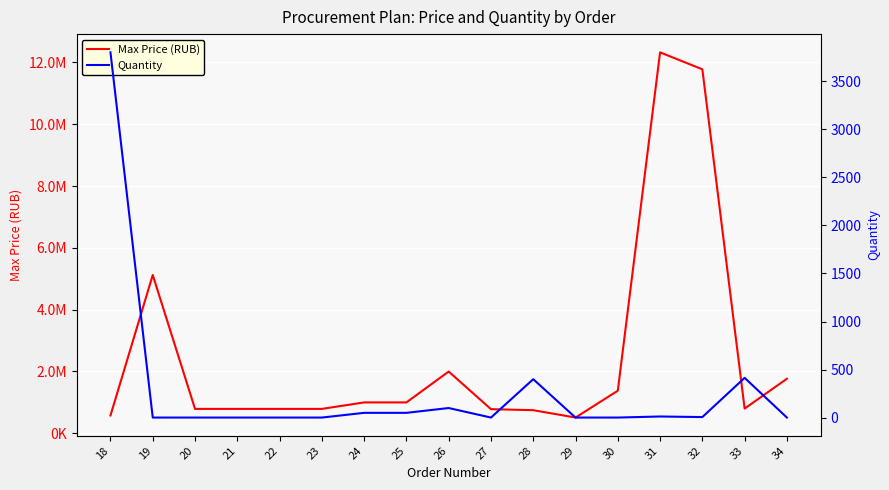

What is the sum of all Quantity values?

4841.0